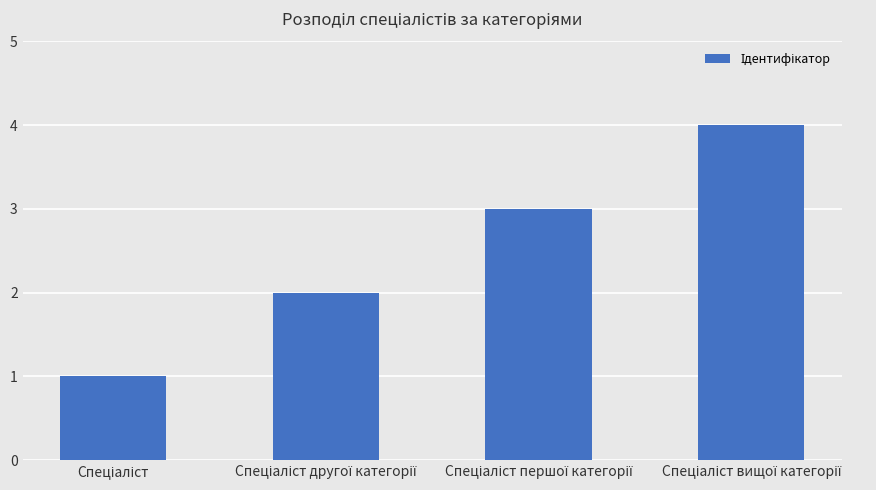

What is the maximum value shown in the chart?

4